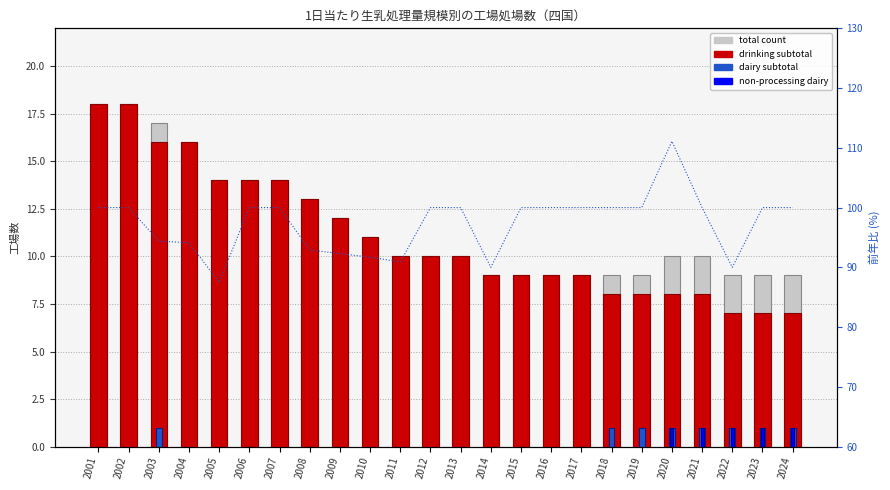

What value does the non_processing series have at 2021?

1.0